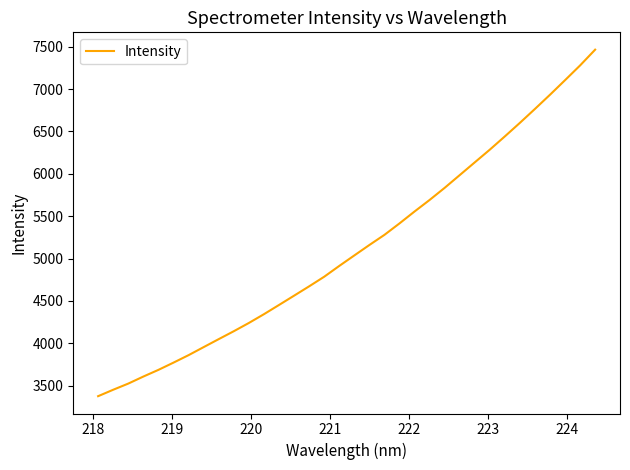

What is the minimum value shown in the chart?

3375.2